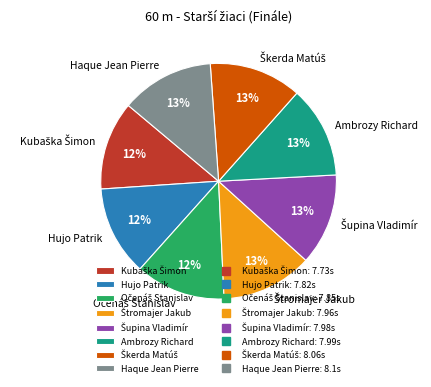

To the nearest percent, what portion does Hujo Patrik represent?

12%